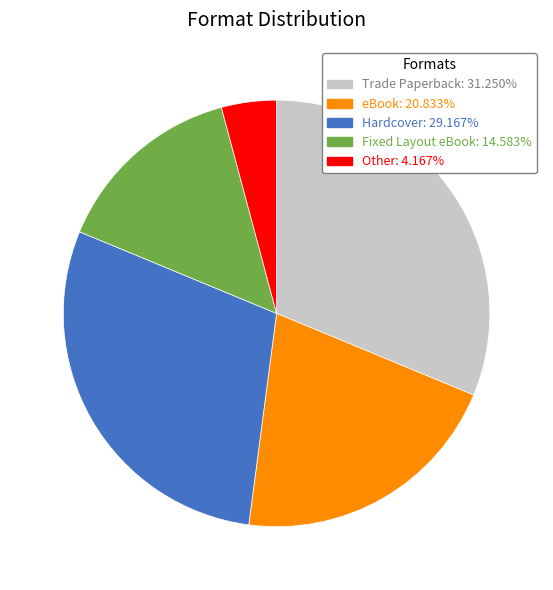

Combined, do Trade Paperback: 31.250% and Fixed Layout eBook: 14.583% account for over 50%?

No